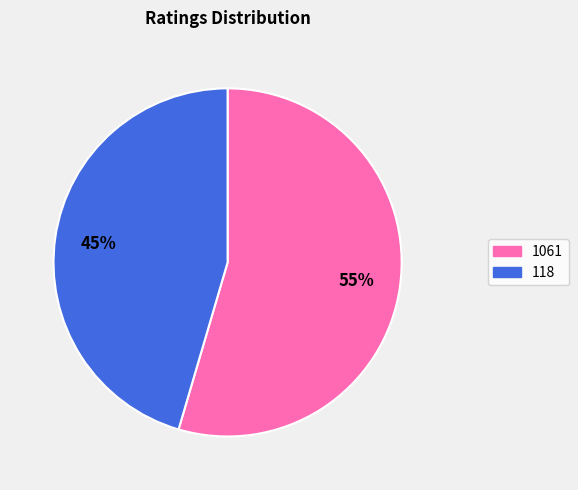

True or false: 1061 accounts for 46% of the total.

False